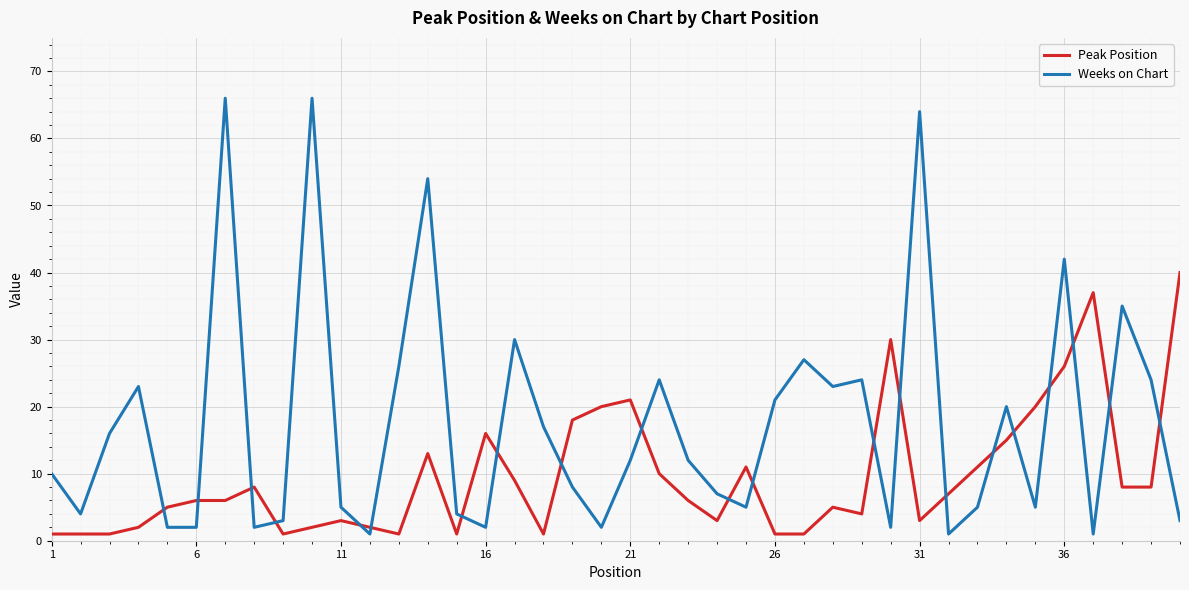

List the series in order of their peak value, lowest first.

Peak Position, Weeks on Chart